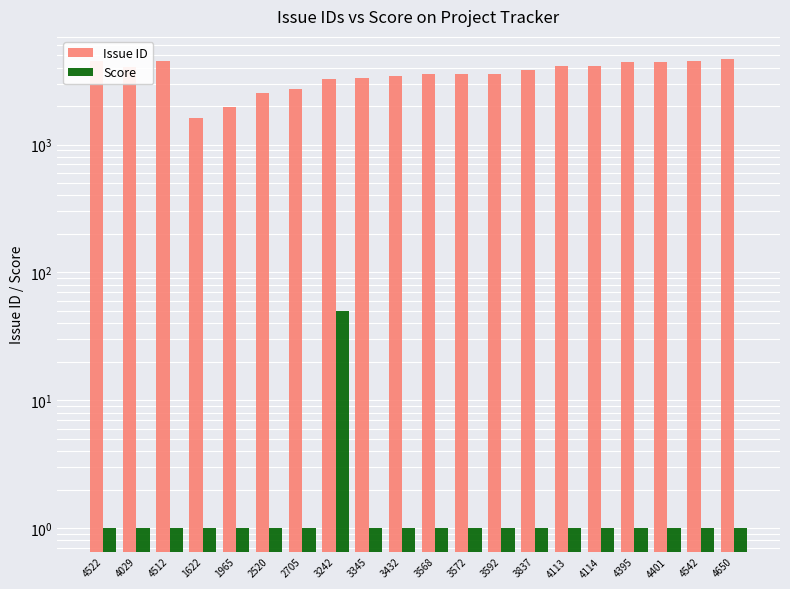

What are all the series names shown in the legend?

Issue ID, Score